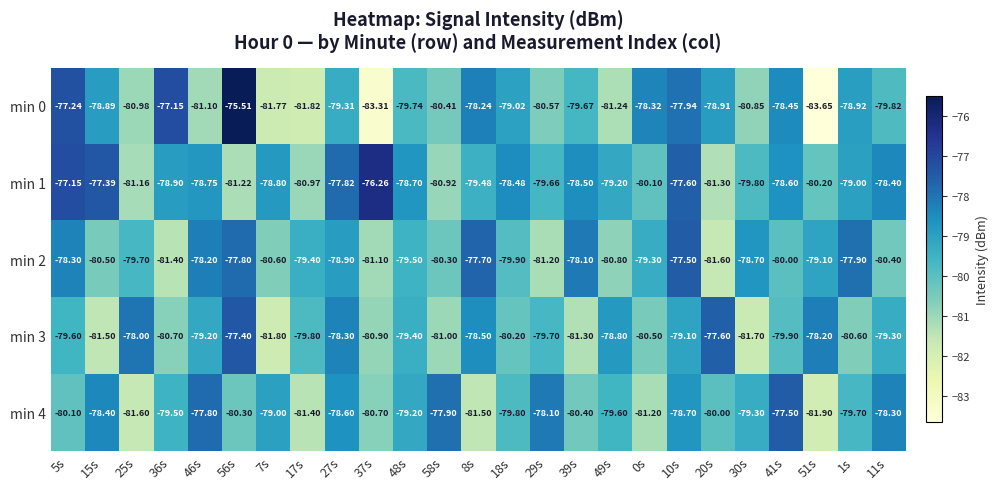

How many data points does each series have?

25